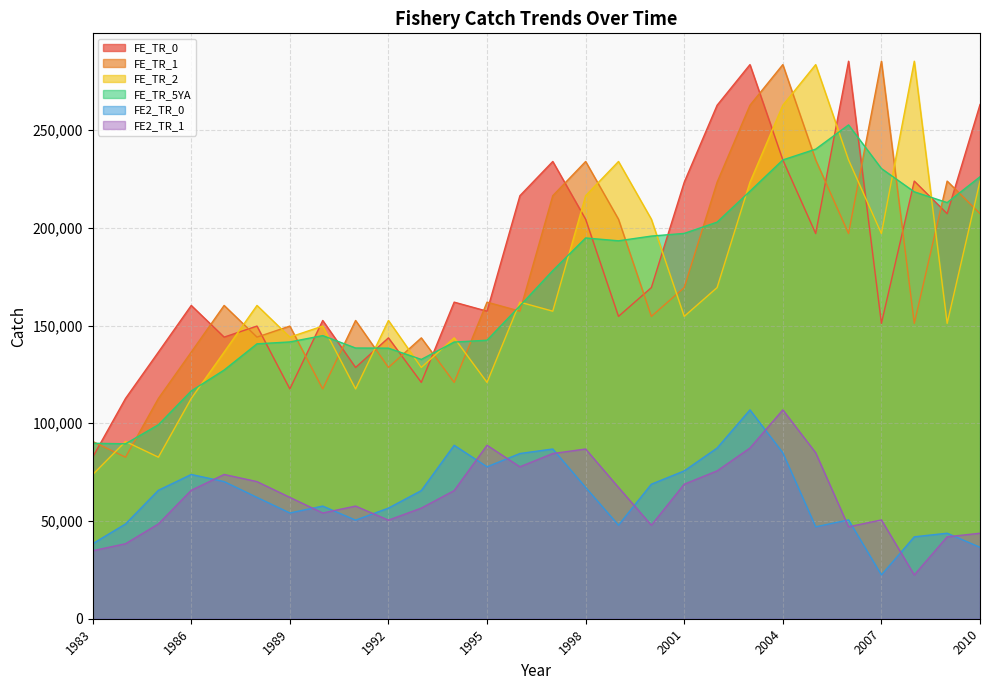

After their last crossing, which series has the higher values: FE_TR_5YA or FE_TR_2?

FE_TR_5YA